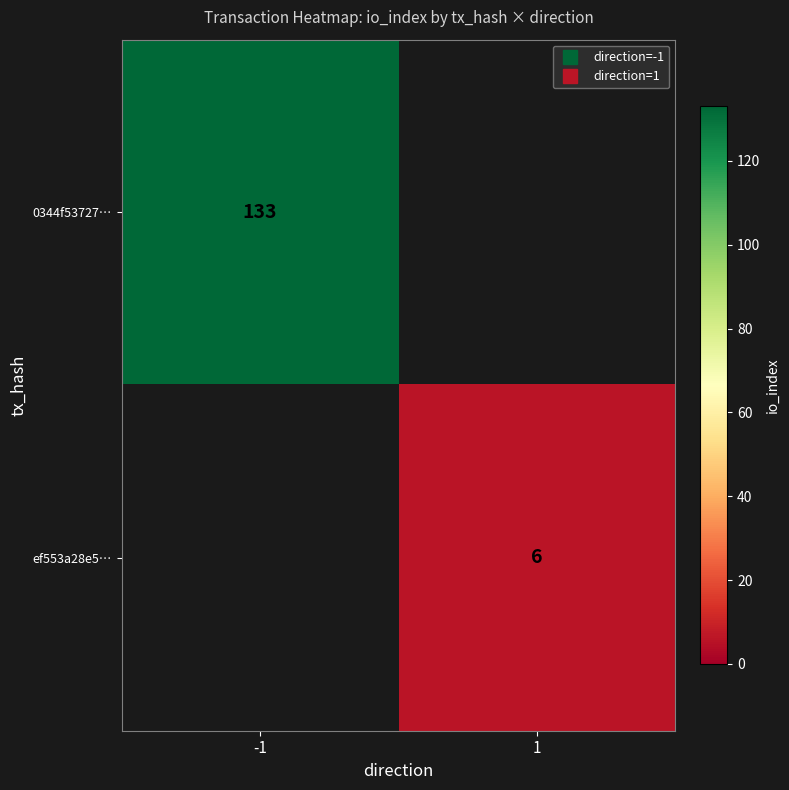

Is the value of 0344f53727… at 1 greater than the value of ef553a28e5… at 1?

No